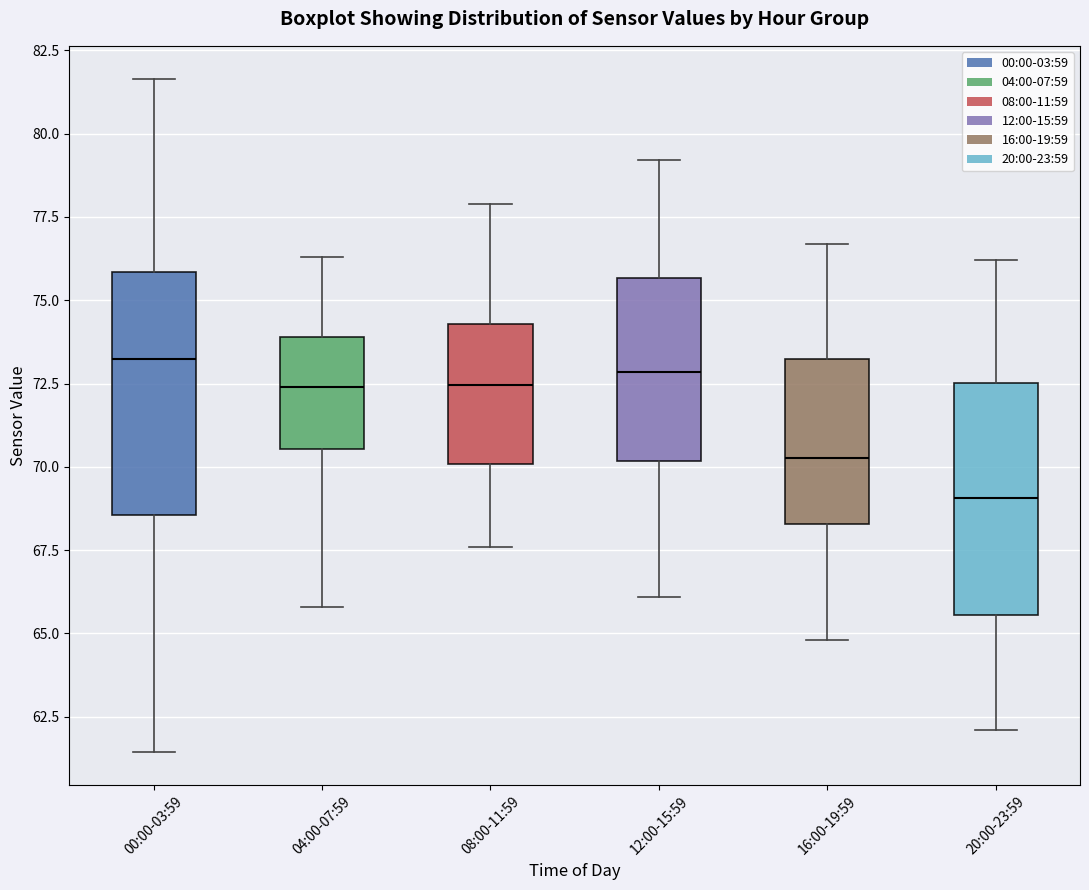

Reading left to right, read every box against the y-axis: the position of its median line, the range the box covers, and the ends of its whiskers. The values are not printed on the chart, so give them approximately, as read against the axis.

00:00-03:59: median 73.0, box 68.5 to 76.0, whiskers 61.5 to 81.5
04:00-07:59: median 72.5, box 70.5 to 74.0, whiskers 66.0 to 76.5
08:00-11:59: median 72.5, box 70.0 to 74.5, whiskers 67.5 to 78.0
12:00-15:59: median 73.0, box 70.0 to 75.5, whiskers 66.0 to 79.0
16:00-19:59: median 70.5, box 68.5 to 73.0, whiskers 65.0 to 76.5
20:00-23:59: median 69.0, box 65.5 to 72.5, whiskers 62.0 to 76.0